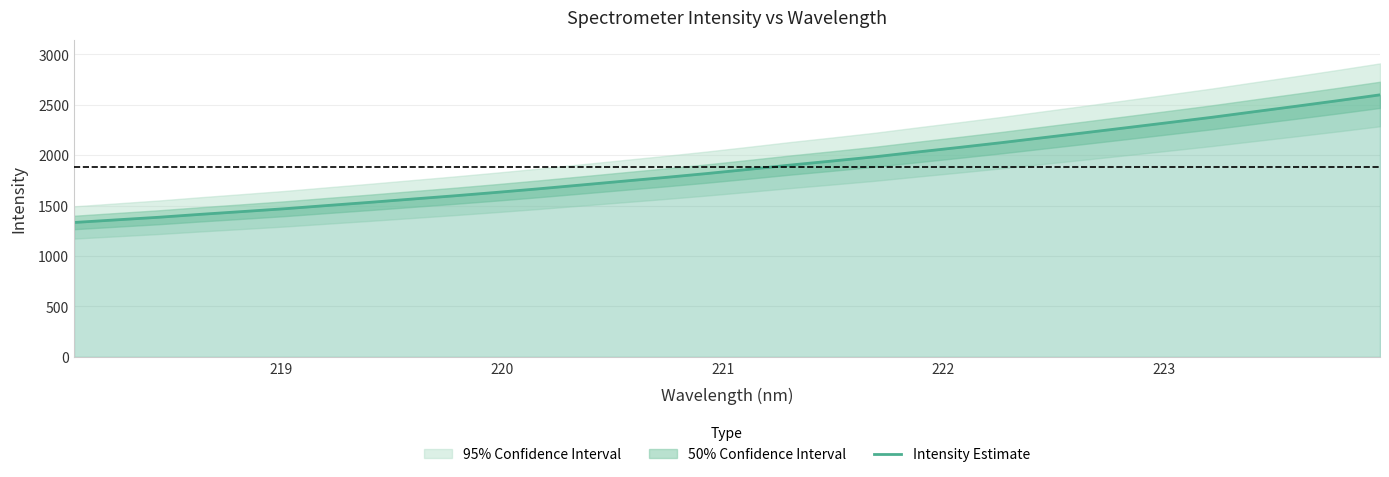

What is the maximum value for Intensity Estimate?

2598.0